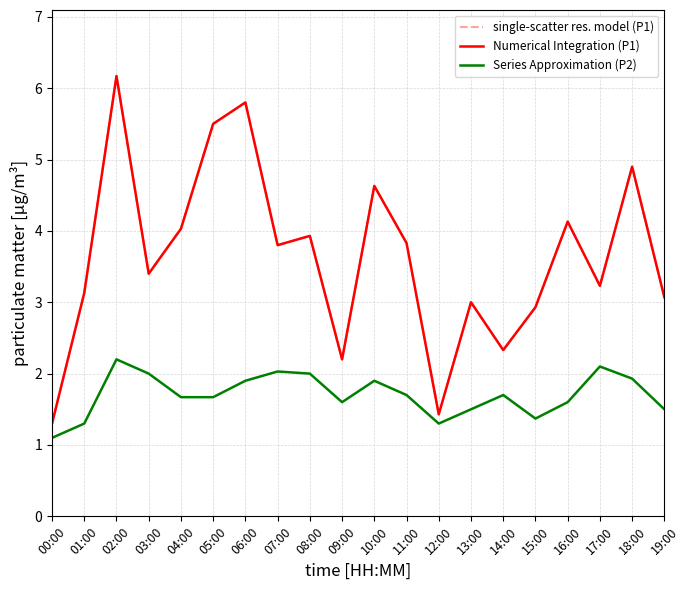

Is this an area chart (filled region under the line)?

No